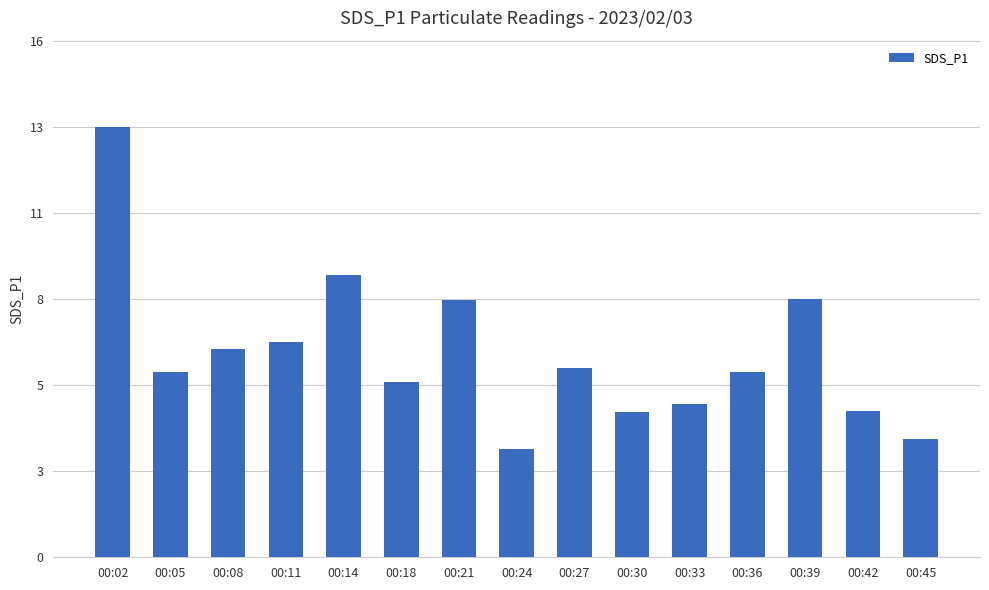

Approximately how many times larger is the value at 00:02 compared to 00:11?

2.0